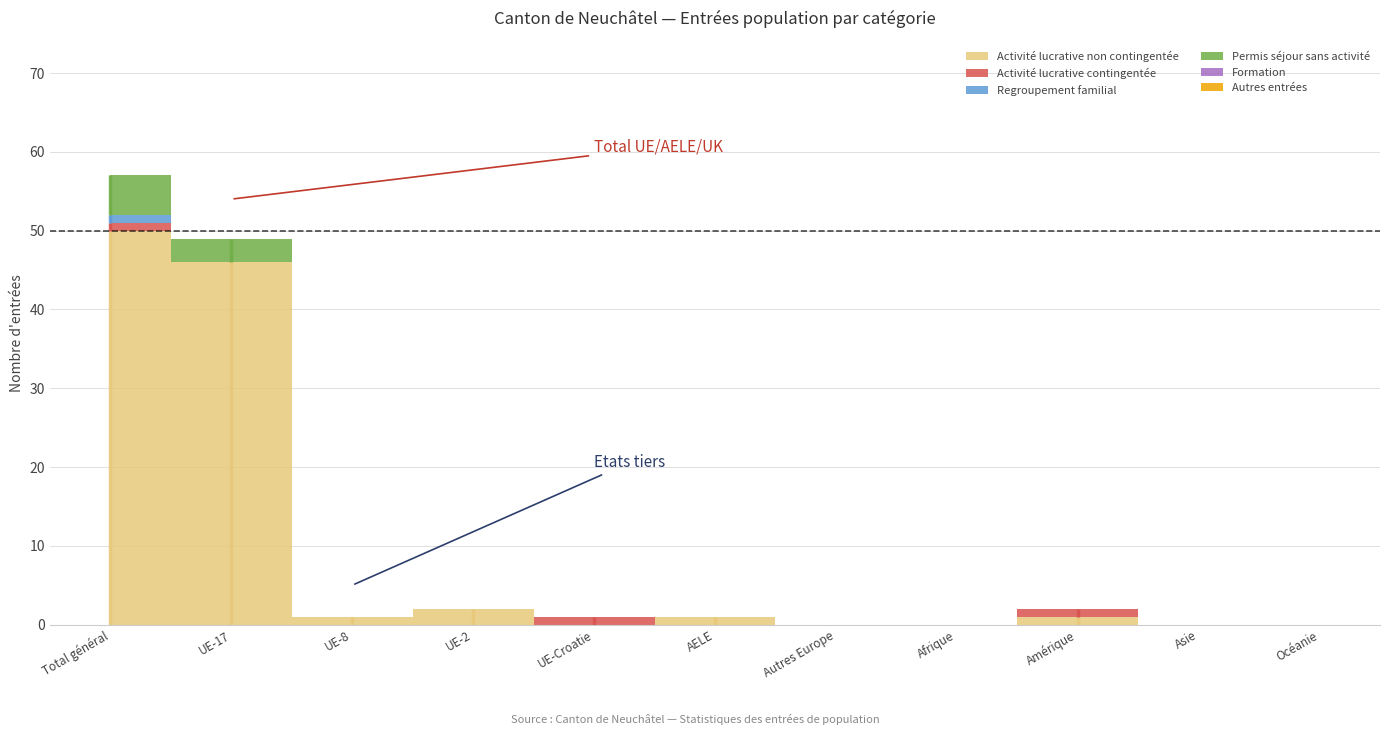

Which series has the largest total across all categories?

Activité lucrative non contingentée